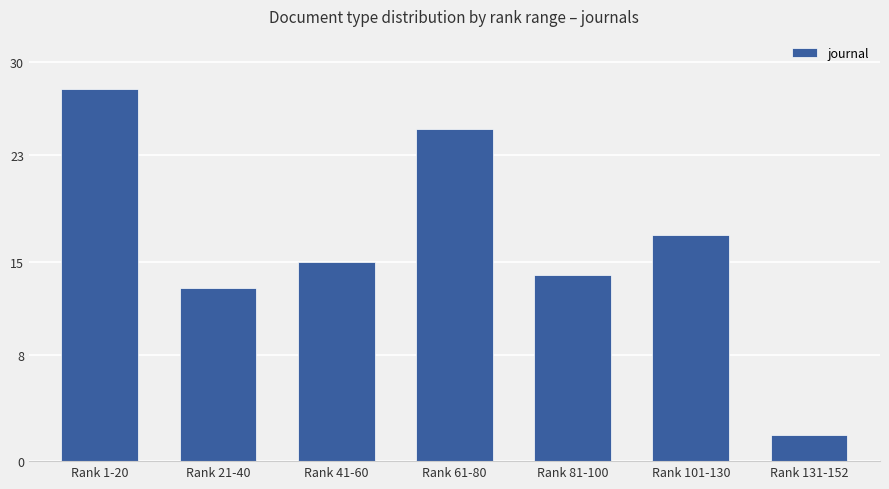

Which has a higher value, Rank 131-152 or Rank 101-130?

Rank 101-130